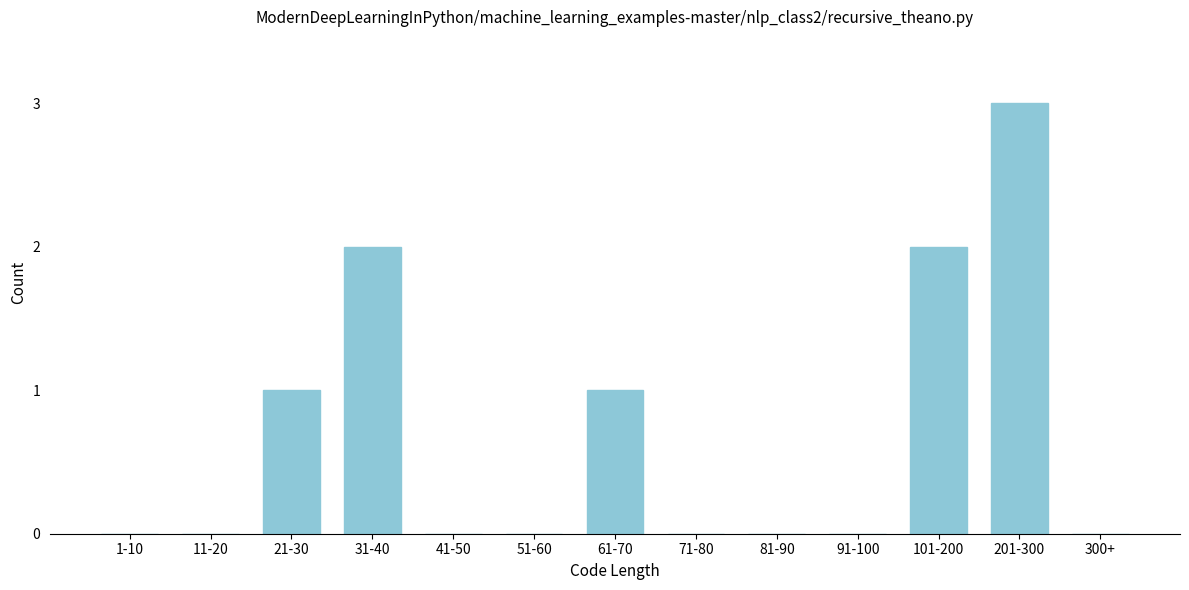

Reading right to left, extract all data points from this chart.

300+=0	201-300=3	101-200=2	91-100=0	81-90=0	71-80=0	61-70=1	51-60=0	41-50=0	31-40=2	21-30=1	11-20=0	1-10=0